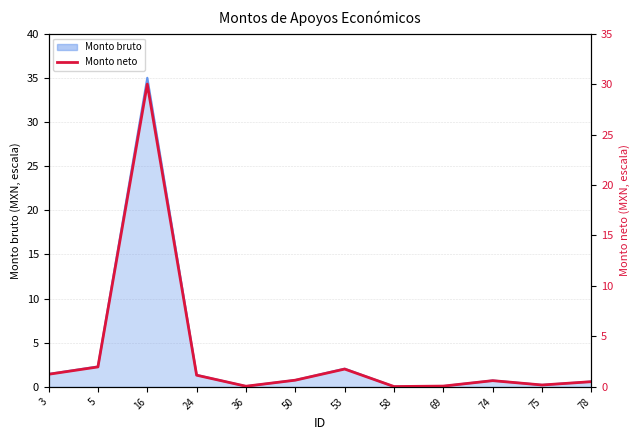

Does the chart have visible grid lines?

Yes